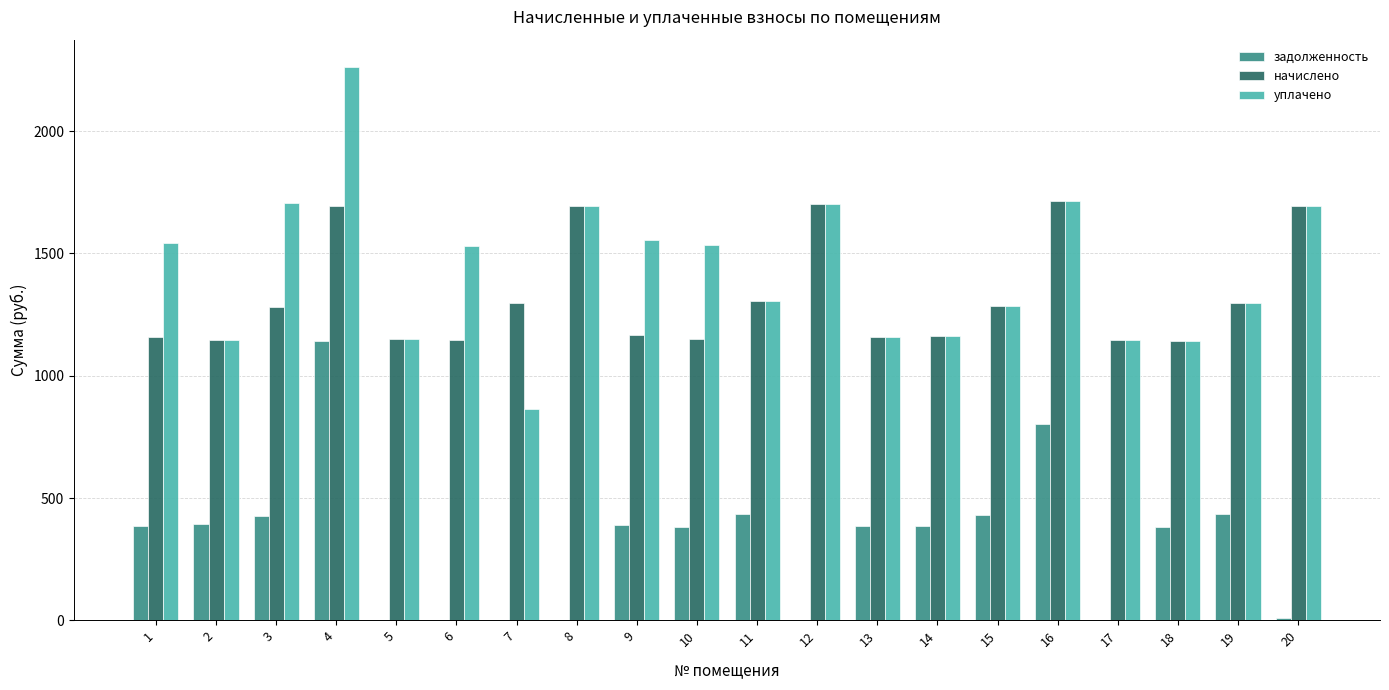

At which label does уплачено first exceed 1528?

1